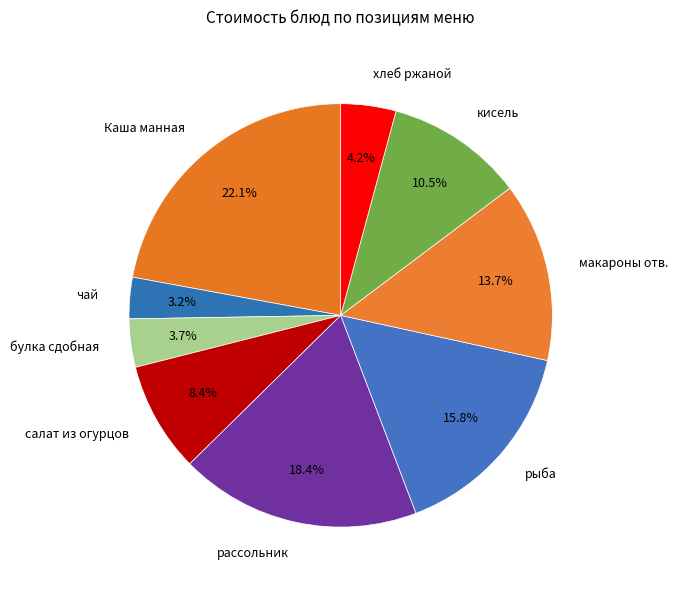

Which has a higher value, хлеб ржаной or чай?

хлеб ржаной